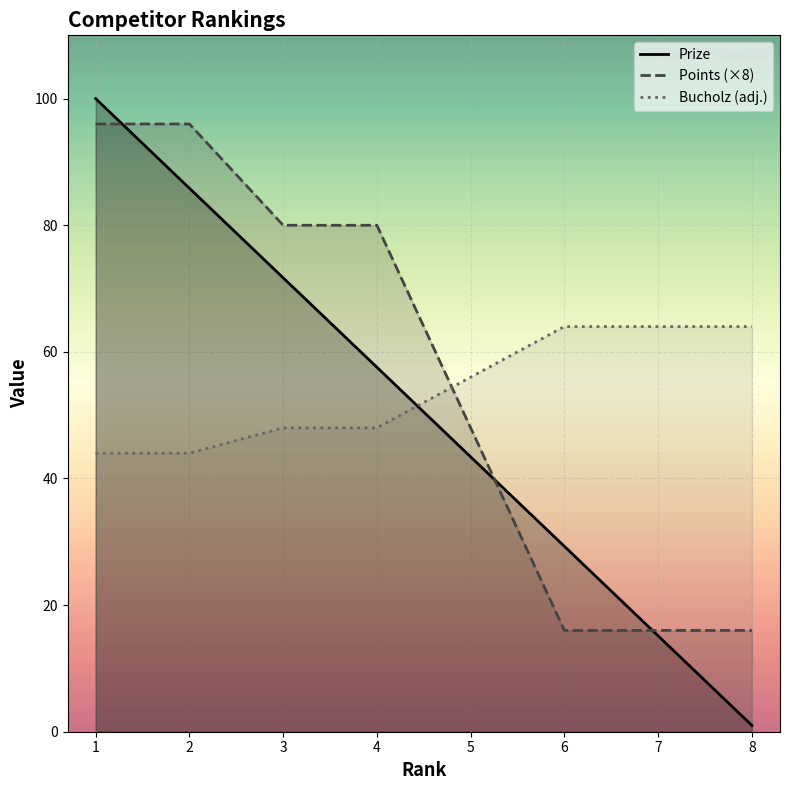

Which series ends up on top after the final intersection of Points and Prize?

Points